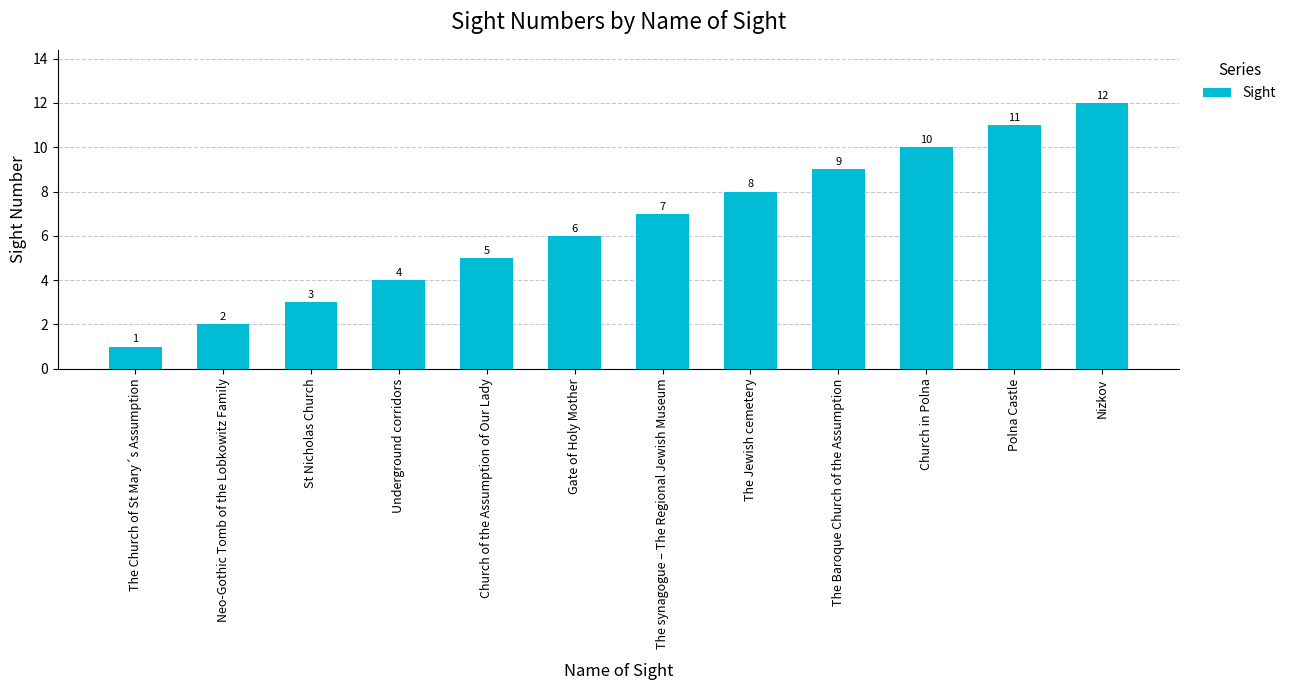

List the labels in order of value, largest first.

Nizkov, Polna Castle, Church in Polna, The Baroque Church of the Assumption, The Jewish cemetery, The synagogue – The Regional Jewish Museum, Gate of Holy Mother, Church of the Assumption of Our Lady, Underground corridors, St Nicholas Church, Neo-Gothic Tomb of the Lobkowitz Family, The Church of St Mary´s Assumption